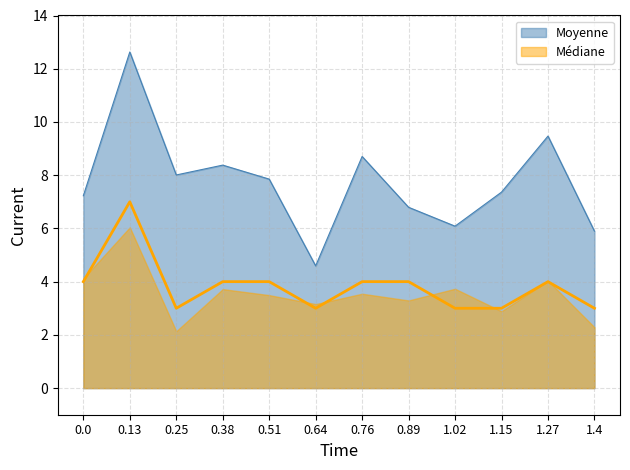

True or false: Moyenne has a value of 7.4 at 1.15.

True